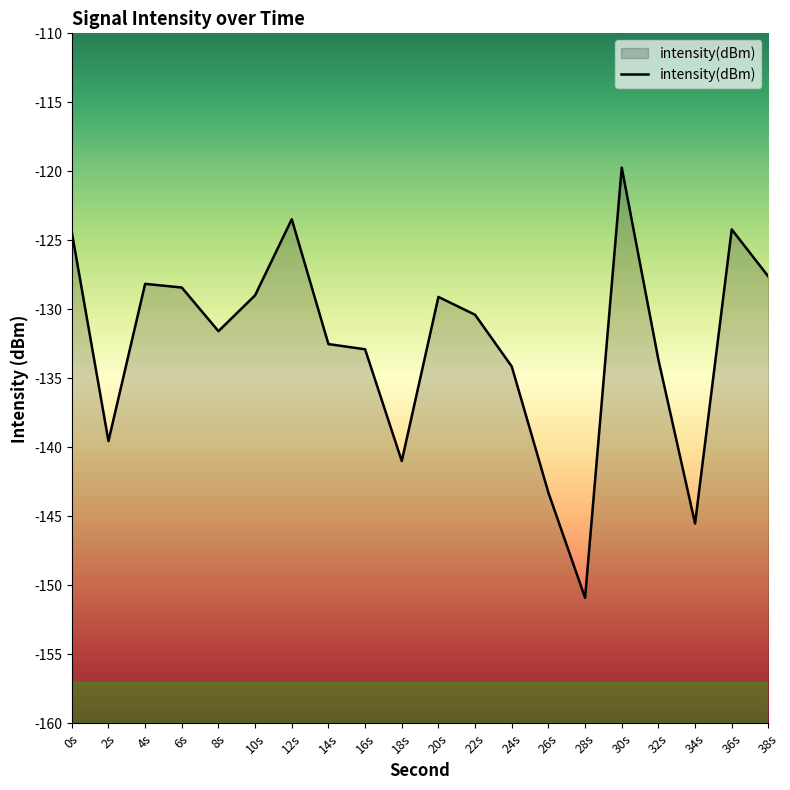

What position from the right is 38s?

1